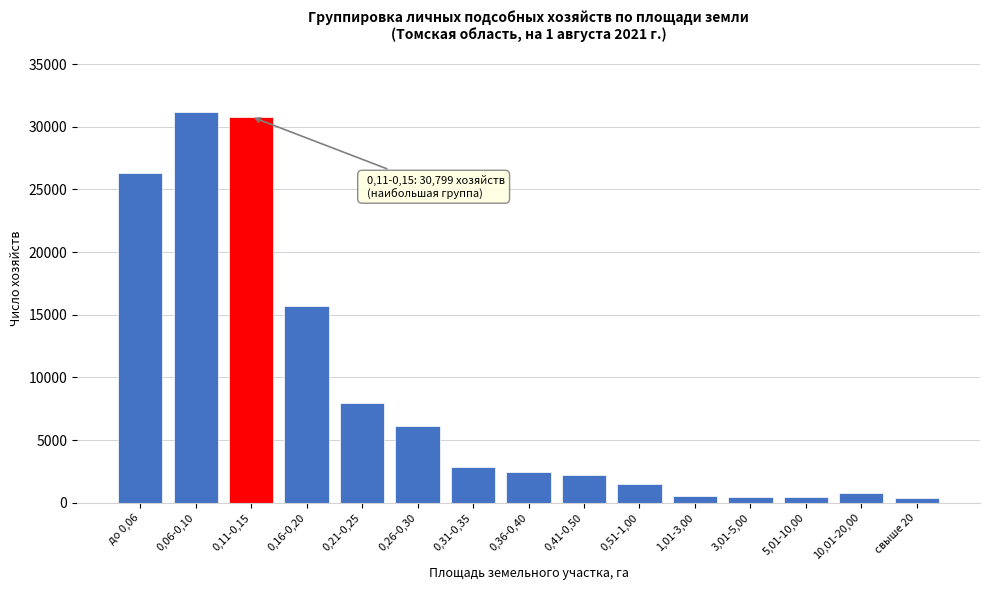

What is the difference between the second highest and second lowest values?

30369